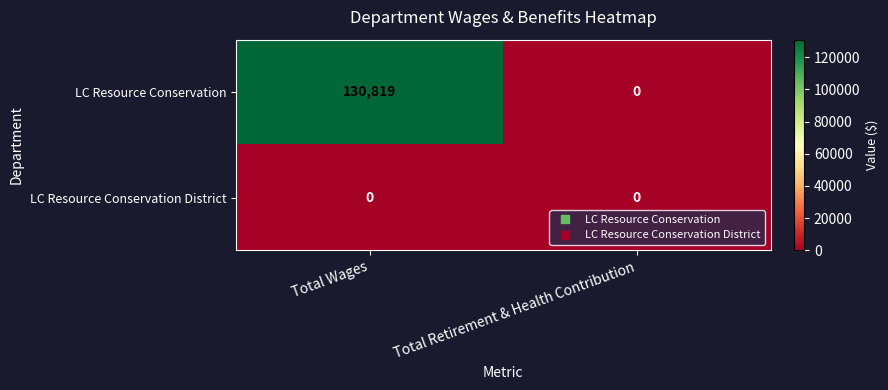

Reading left to right, transcribe all the data shown in this chart.

LC Resource Conservation: 130819	0
LC Resource Conservation District: 0	0